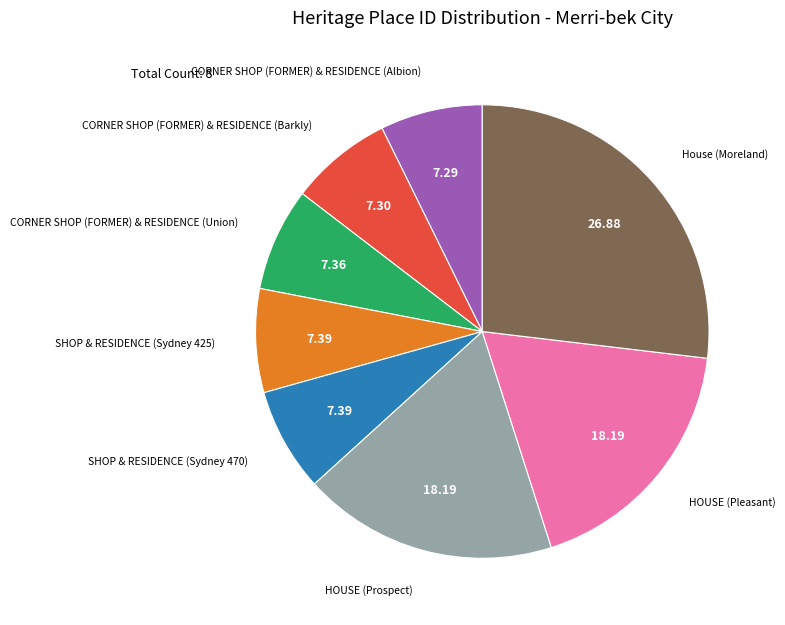

How many segments does this pie chart have?

8